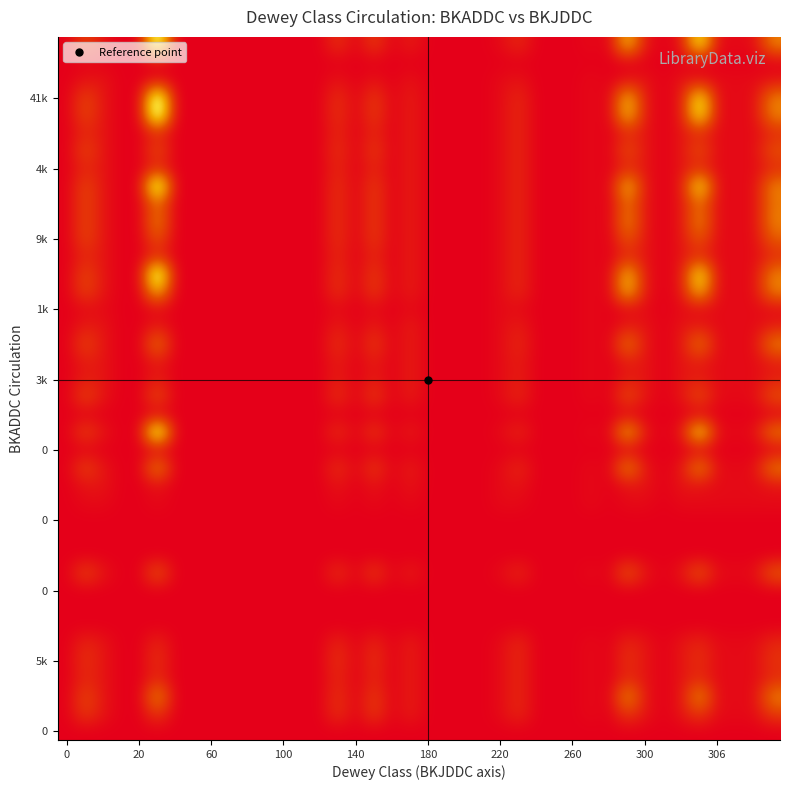

How many series are shown in this chart?

40